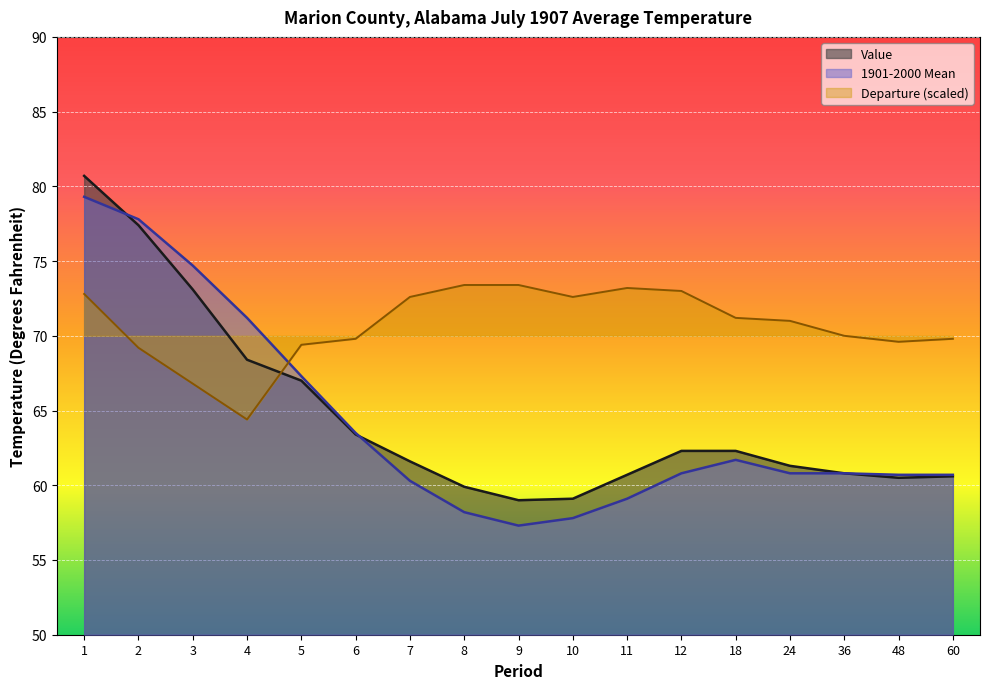

How many interior local peaks does the 1901-2000 Mean series have?

1